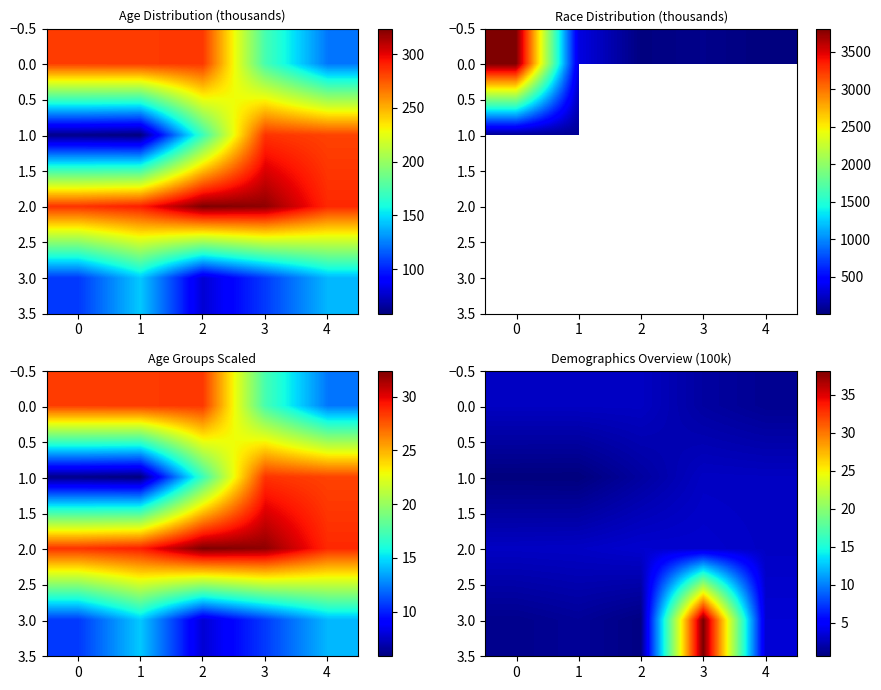

Between 2 and 1, which is larger?

2